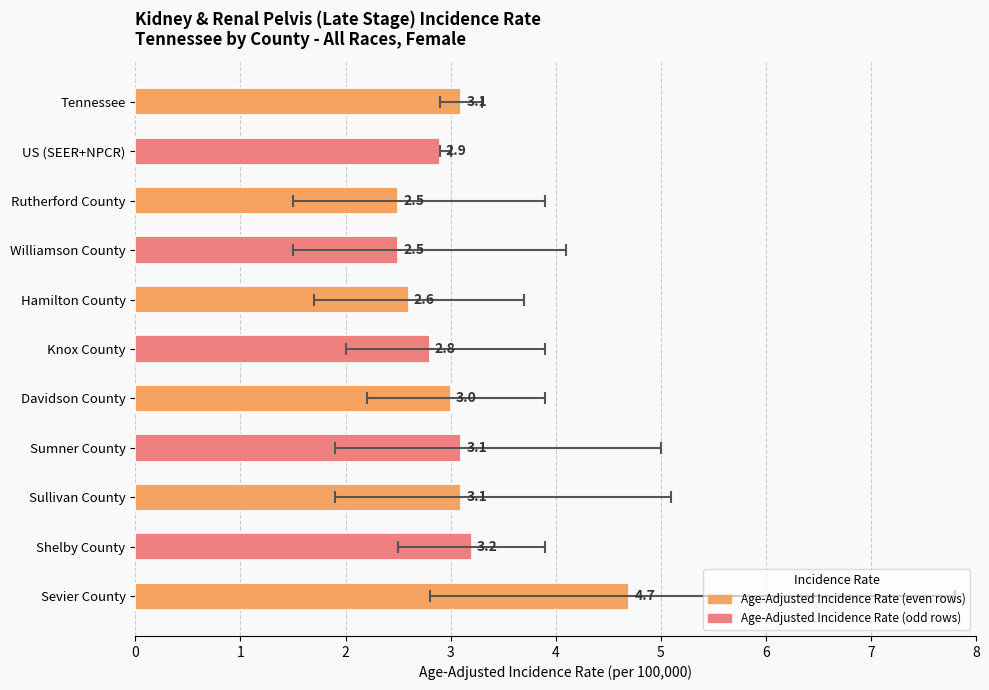

What is the minimum value shown in the chart?

2.5